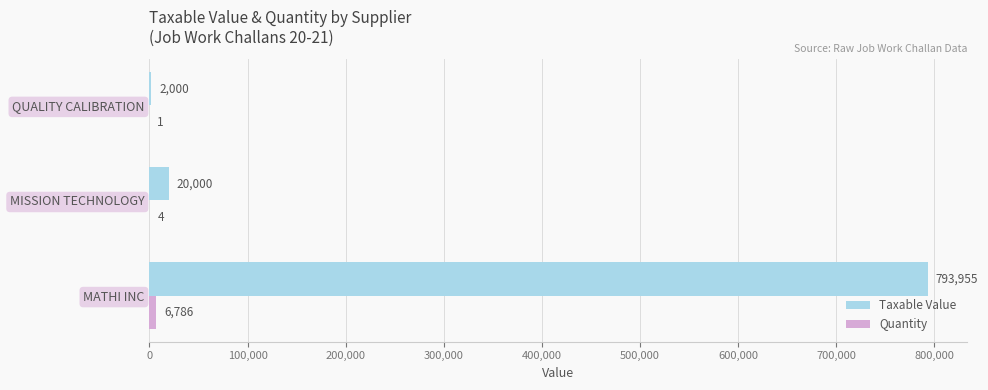

True or false: Taxable Value has a value of 2000.0 at QUALITY CALIBRATION.

True